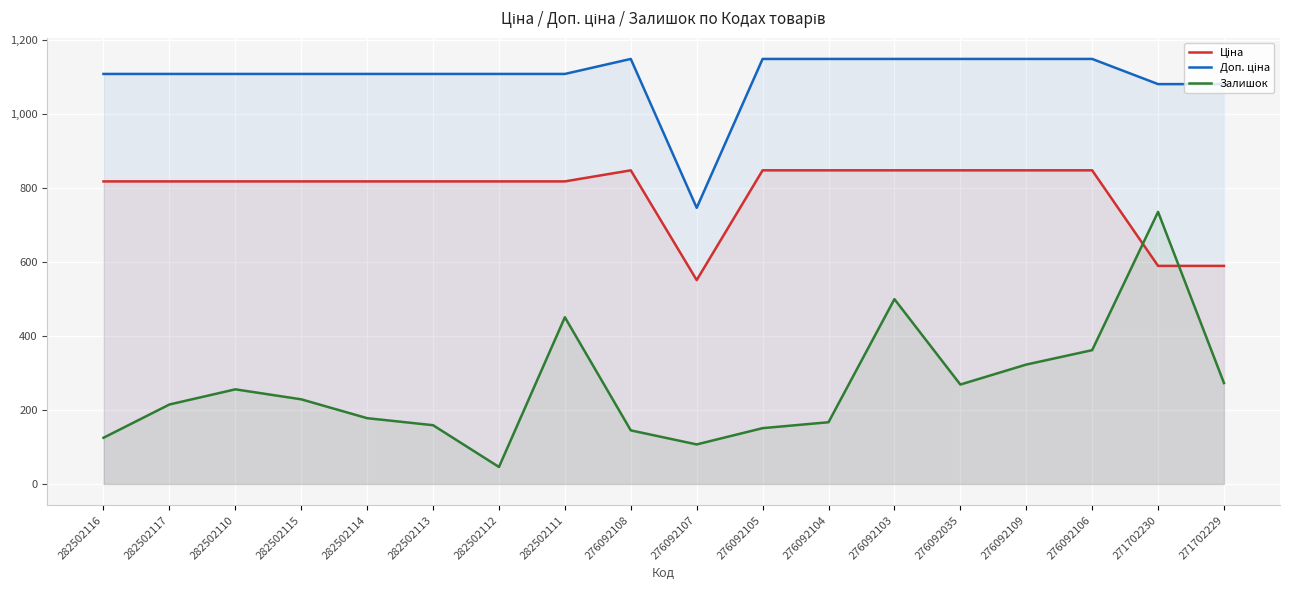

Is it true that Залишок equals 269.0 at 276092035?

True